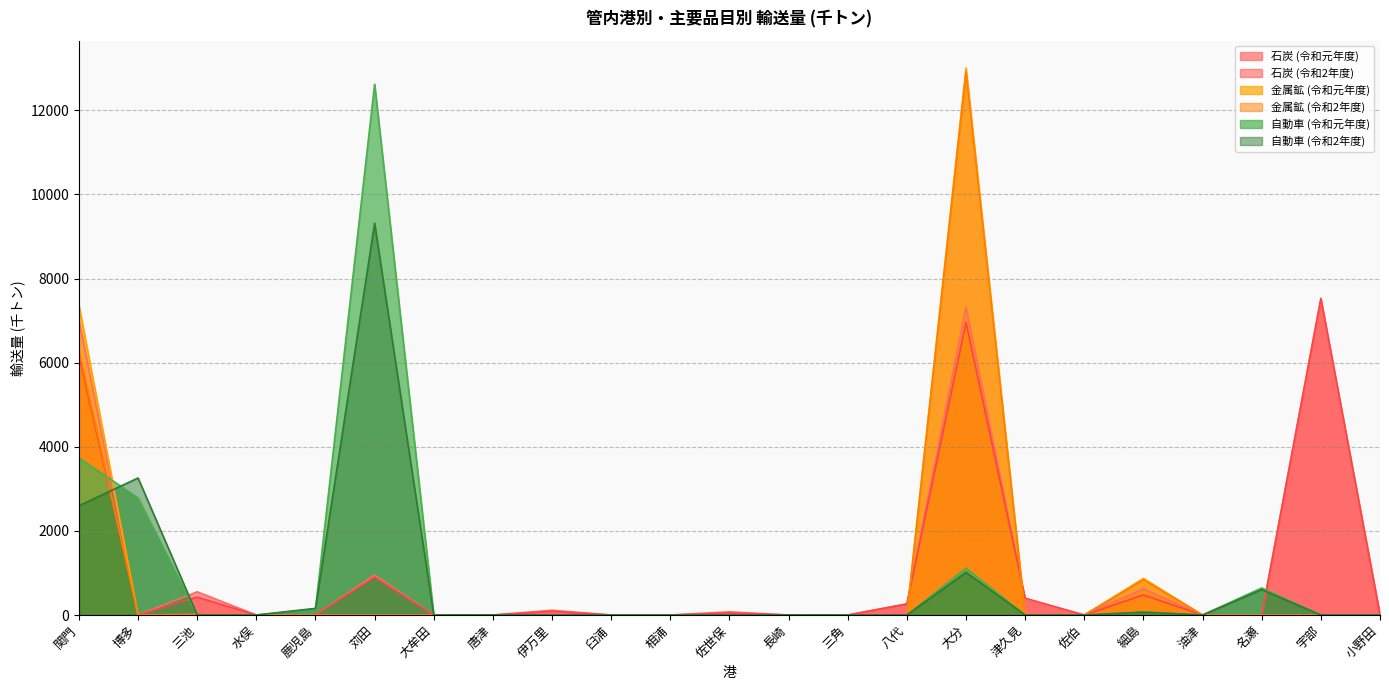

Reading left to right, extract all data points from this chart.

石炭 (令和元年度): 7001	0	552	0	0	948	0	0	114	0	0	76	0	0	265	7317	352	0	622	0	0	7497	6
石炭 (令和2年度): 6181	0	425	0	0	900	0	0	87	0	0	48	0	0	262	6956	400	0	476	0	0	7530	4
金属鉱 (令和元年度): 7369	0	2	0	0	0	0	0	0	0	0	0	0	0	0	13005	0	0	870	0	0	0	0
金属鉱 (令和2年度): 6281	0	16	0	0	0	0	0	0	0	0	0	0	0	0	12910	0	0	838	0	0	0	0
自動車 (令和元年度): 3736	2784	0	0	142	12621	0	3	0	0	0	0	3	0	0	1114	0	0	72	0	643	0	0
自動車 (令和2年度): 2598	3258	0	0	158	9314	0	3	0	0	0	0	3	0	0	1013	0	0	67	0	604	0	0